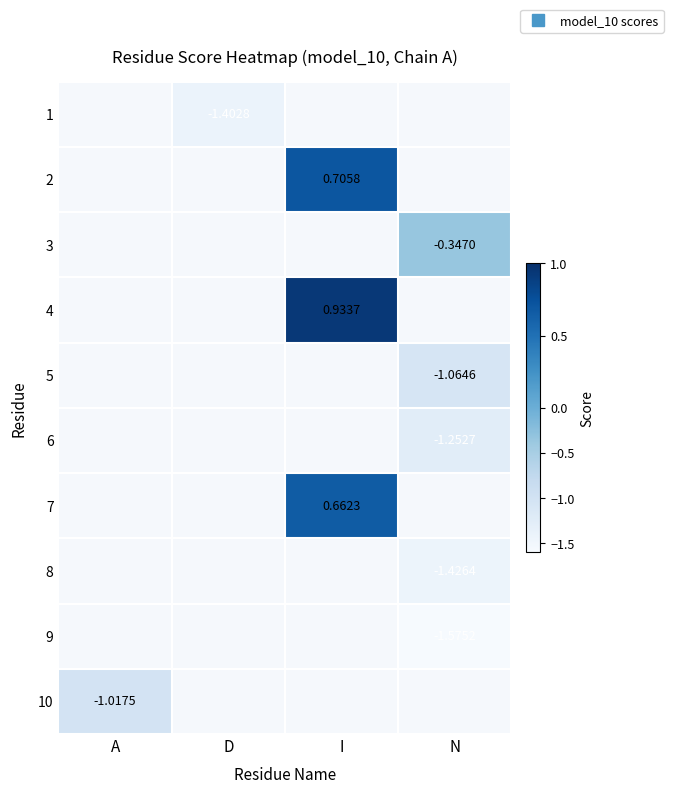

Which series has the largest range (max minus min)?

10